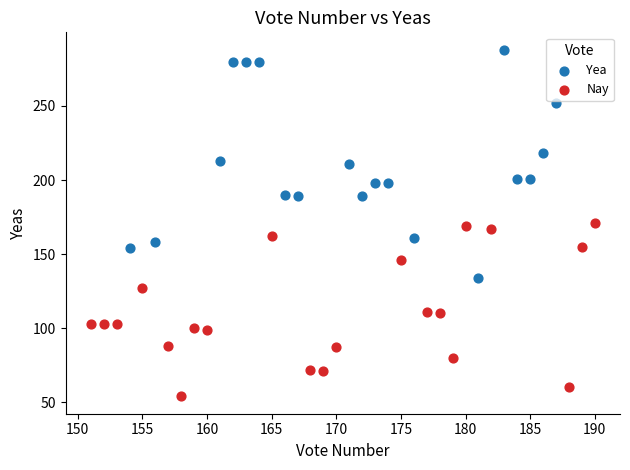

Which series reaches the maximum Y coordinate?

Yea